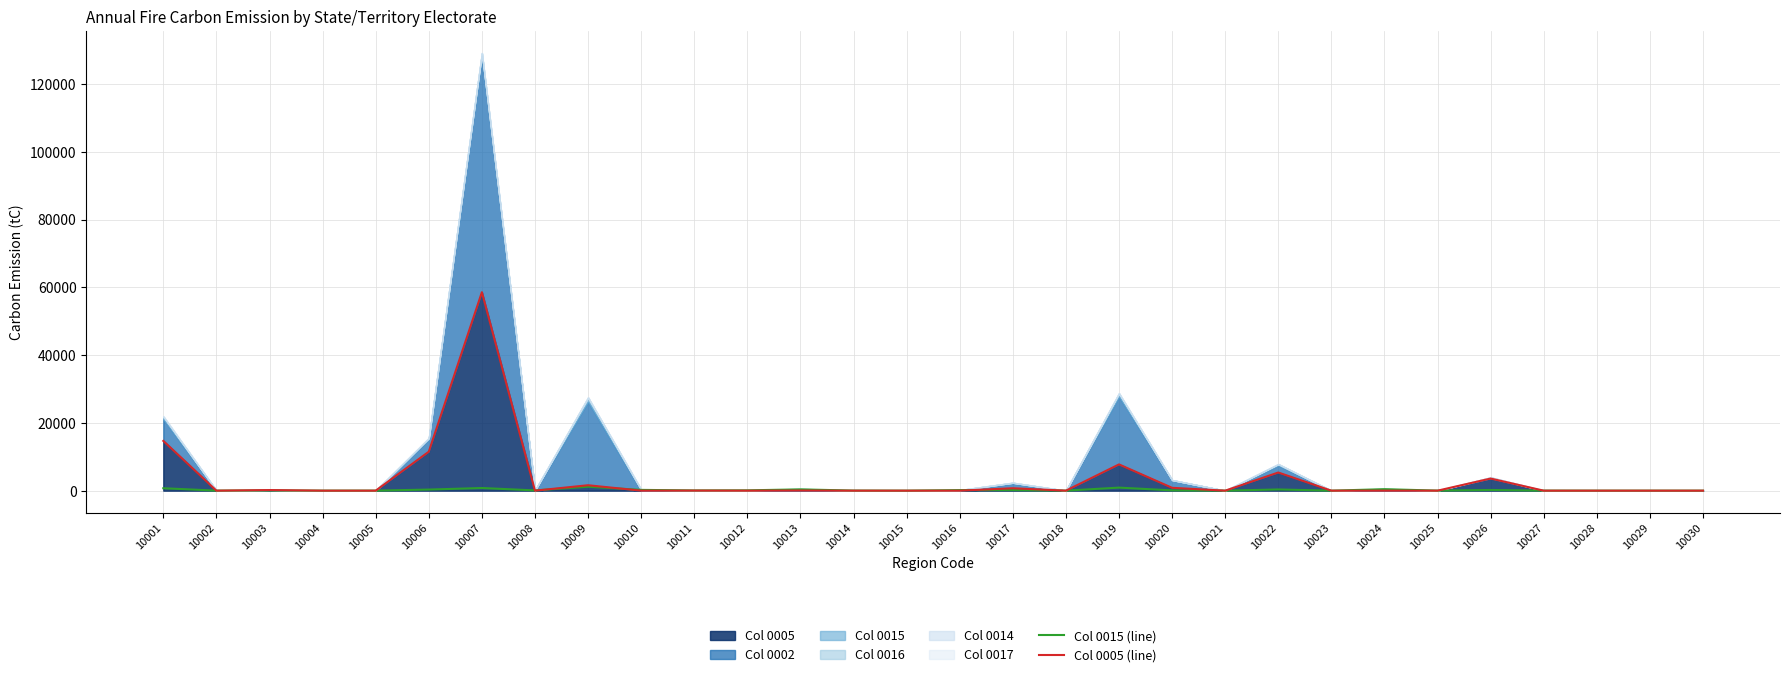

What is the average value of the Col 0005 (line) series?

3494.8